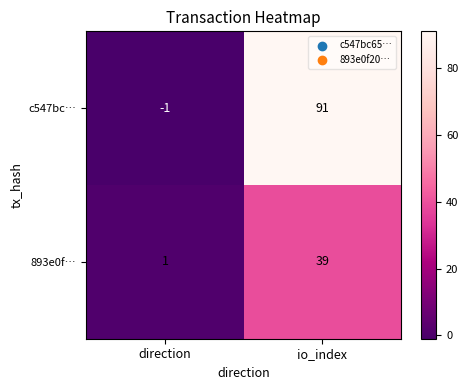

Reading left to right, transcribe all the data shown in this chart.

c547bc…: -1	91
893e0f…: 1	39